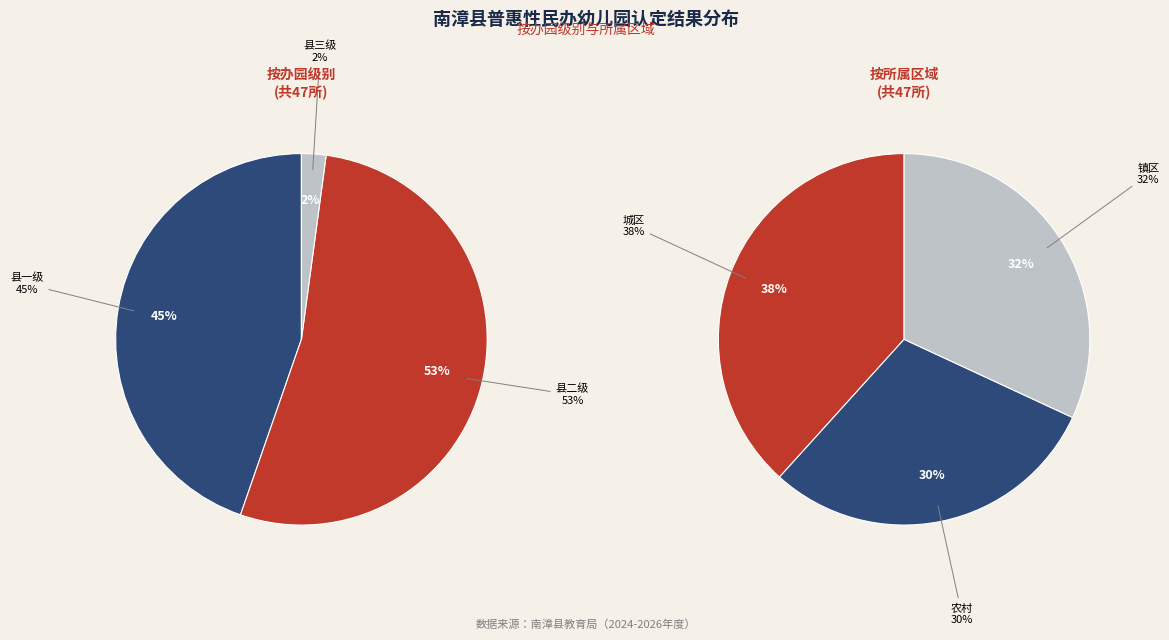

Which category has the biggest portion of the pie?

县二级